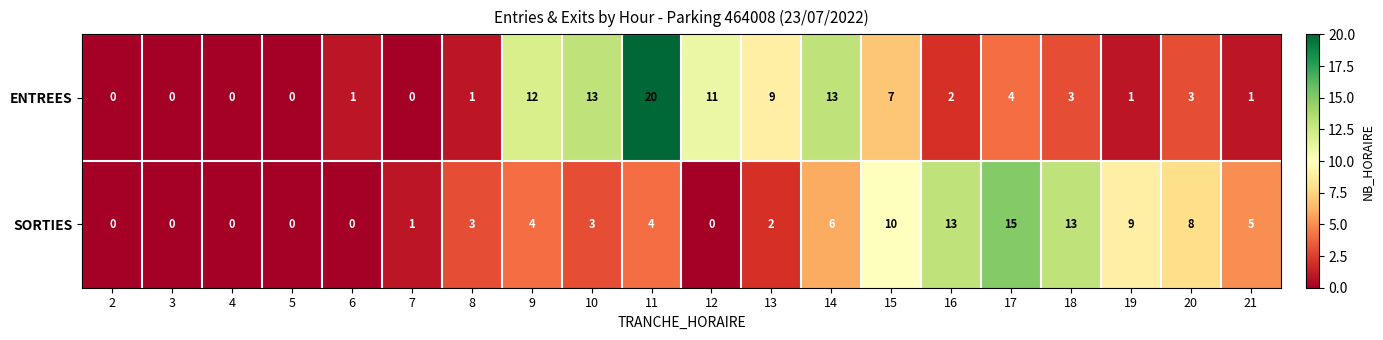

What is the difference between the second highest and minimum values in the ENTREES series?

13